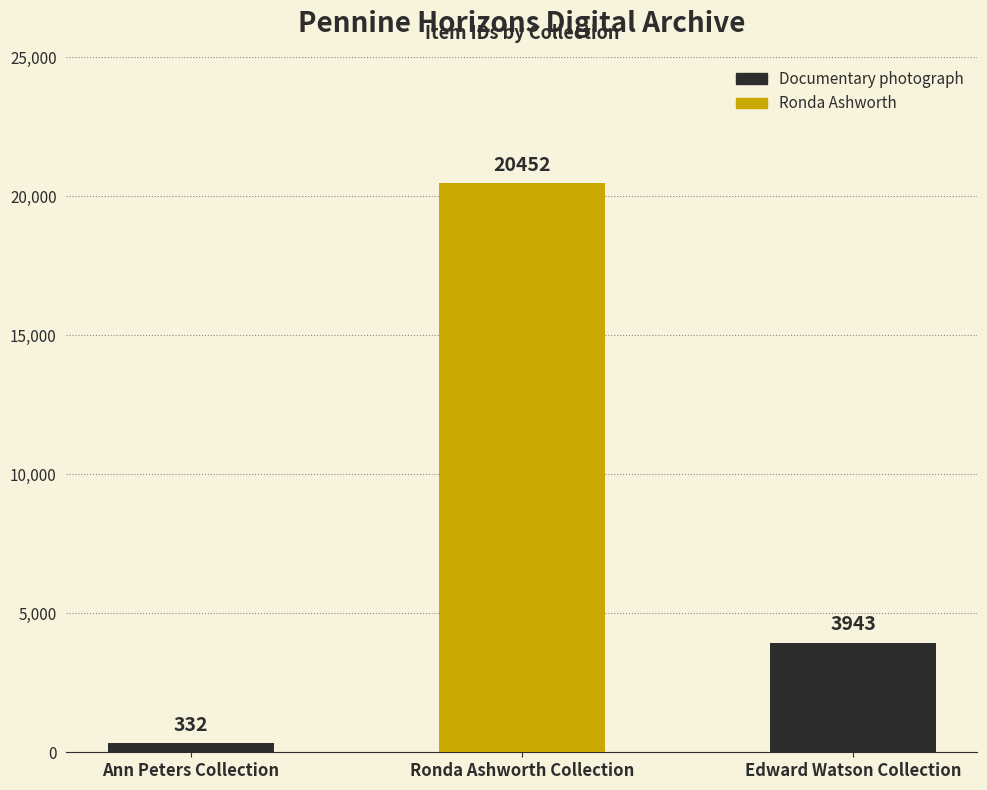

Where does the data first go above 3943?

Ronda Ashworth Collection